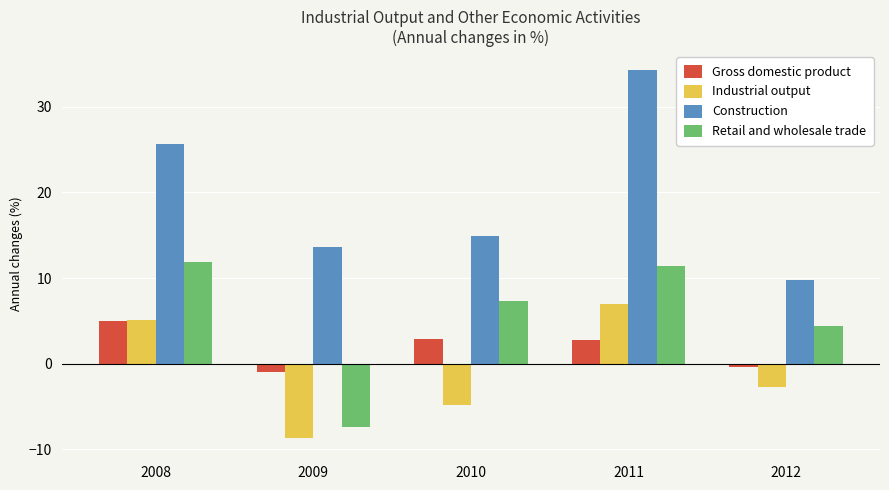

How many categories are shown in the chart?

5